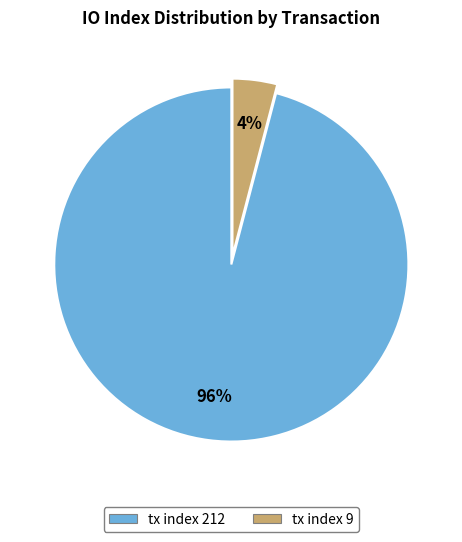

The tx index 212 slice represents 87% of the pie. True or false?

False